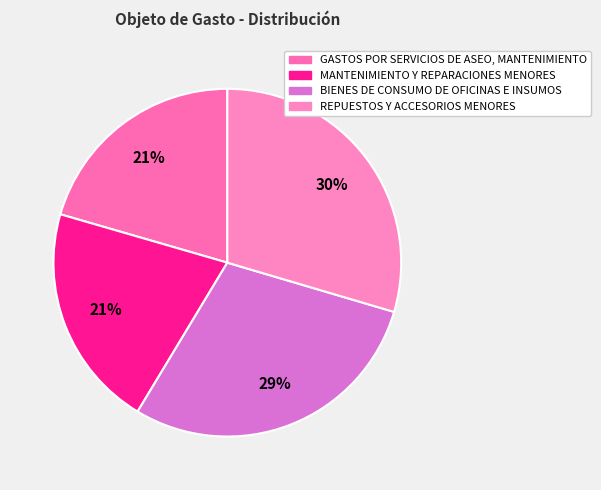

How many slices are in this pie chart?

4